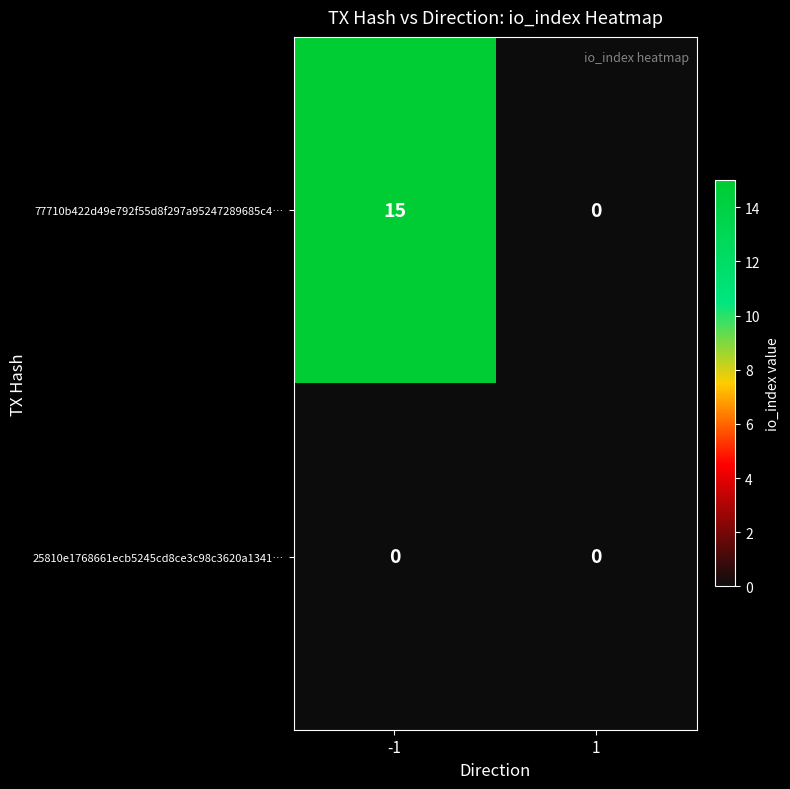

What is the difference between the 77710b422d49e792f55d8f297a95247289685c4… values at -1 and 1?

15